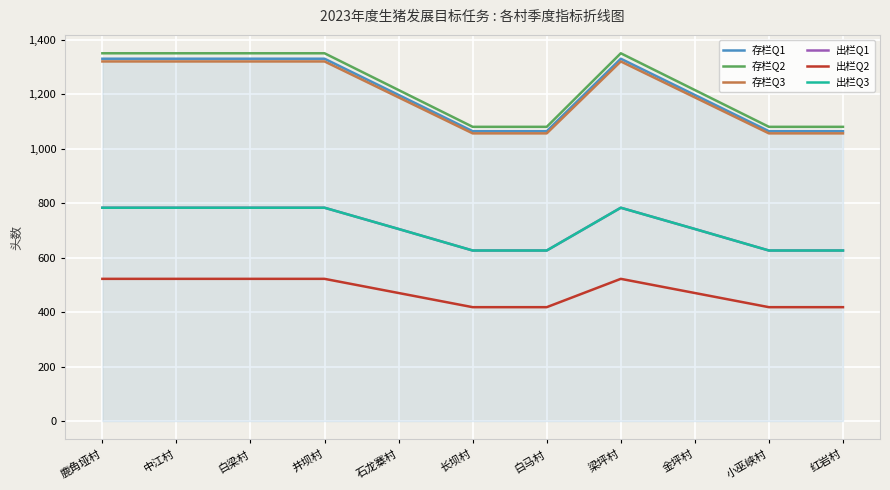

Does the chart have visible grid lines?

Yes